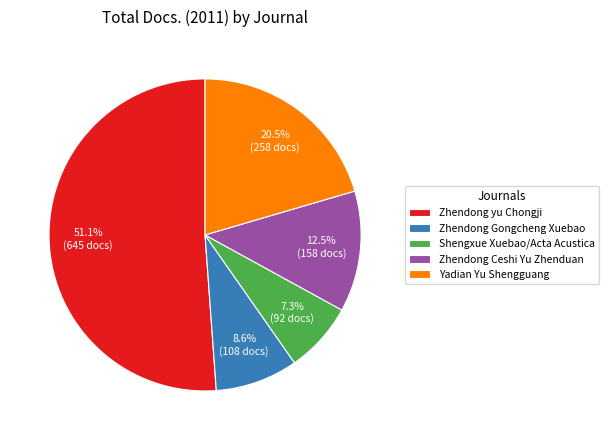

To the nearest percent, what is the combined percentage of Zhendong Gongcheng Xuebao and Zhendong Ceshi Yu Zhenduan?

21%